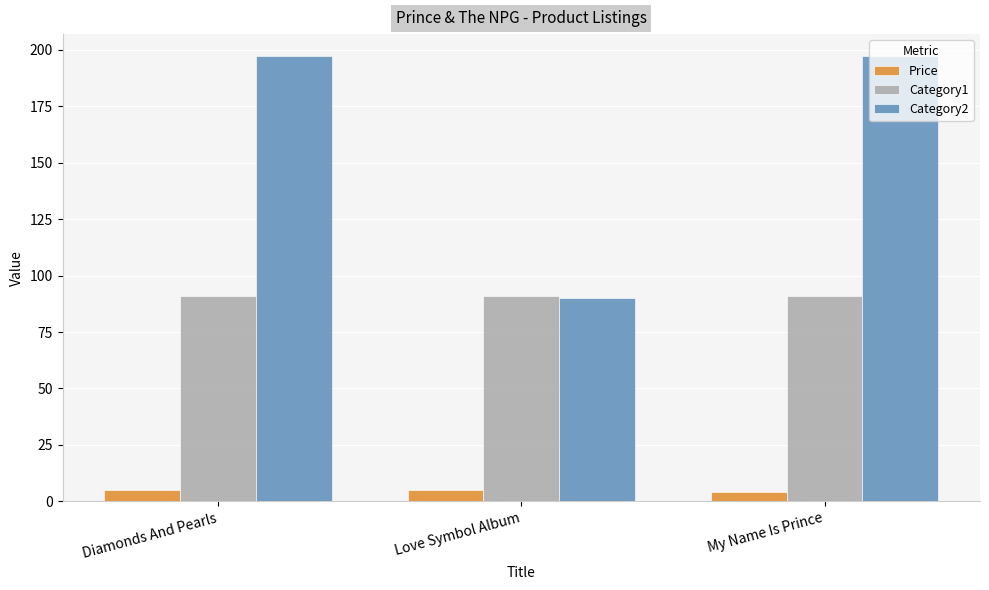

Reading right to left, extract all data points from this chart.

Price: 4.0	5.0	5.0
Category1: 91.0	91.0	91.0
Category2: 197.0	90.0	197.0